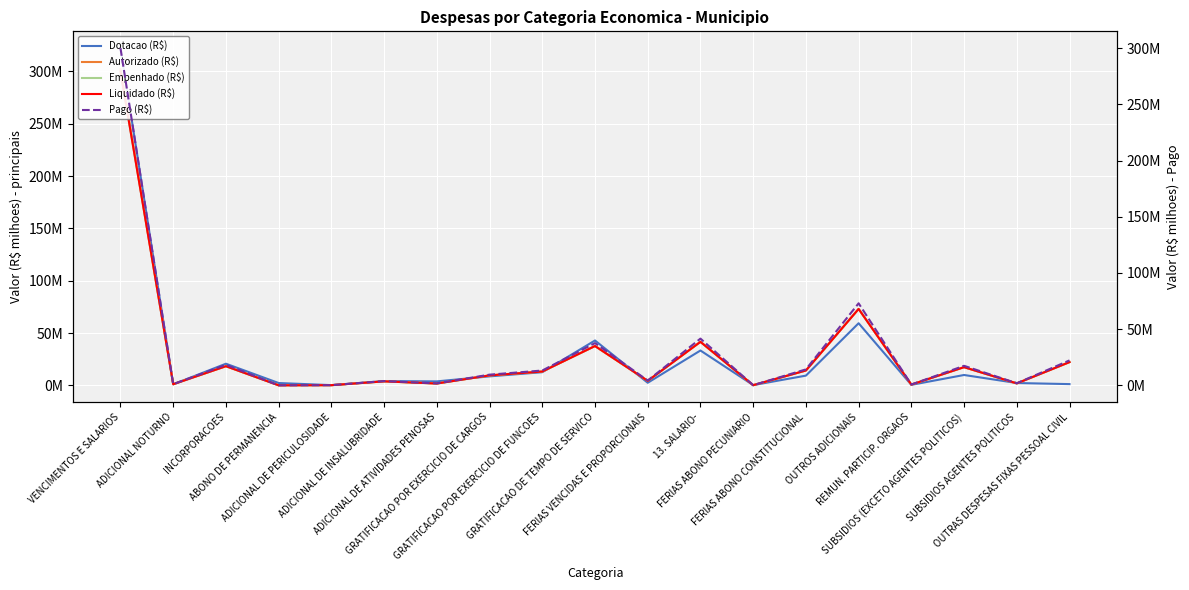

Which series ends up on top after the final intersection of Dotacao (R$) and Empenhado (R$)?

Empenhado (R$)